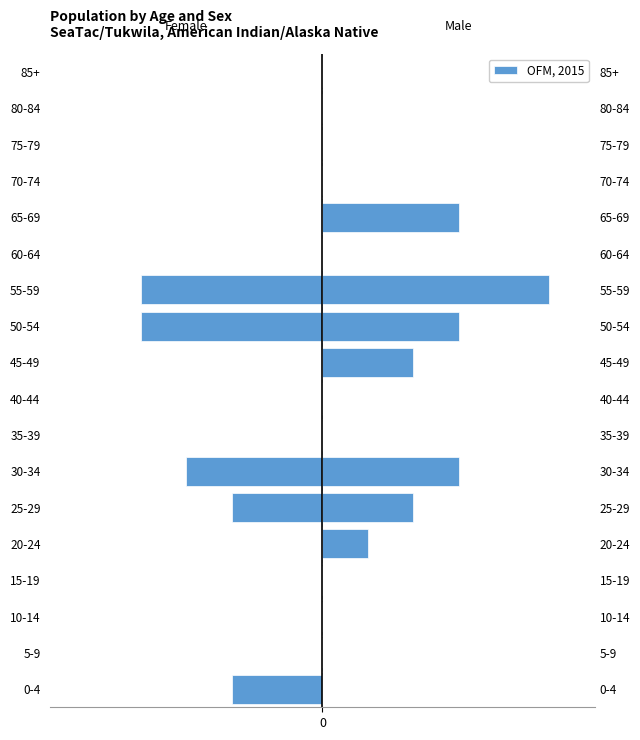

Count the values in the range -2 to 0.

15